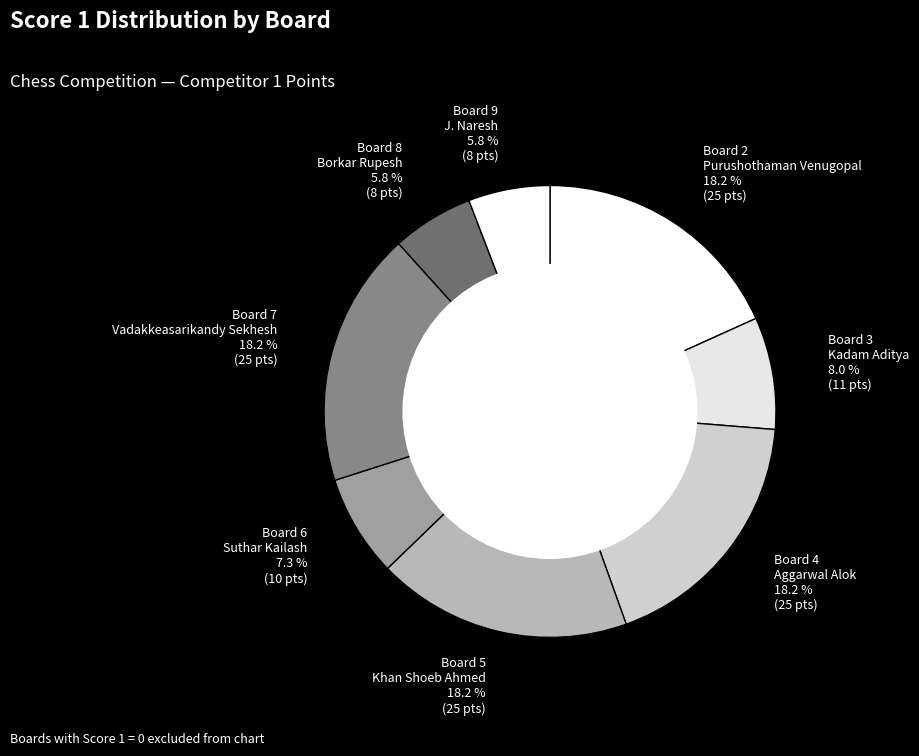

To the nearest percent, what portion does Board 3 represent?

8%